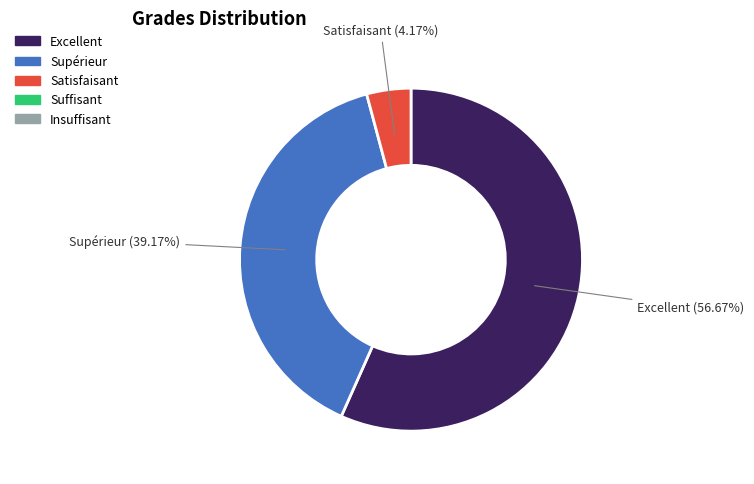

Is there any slice that represents more than half of the pie?

Yes